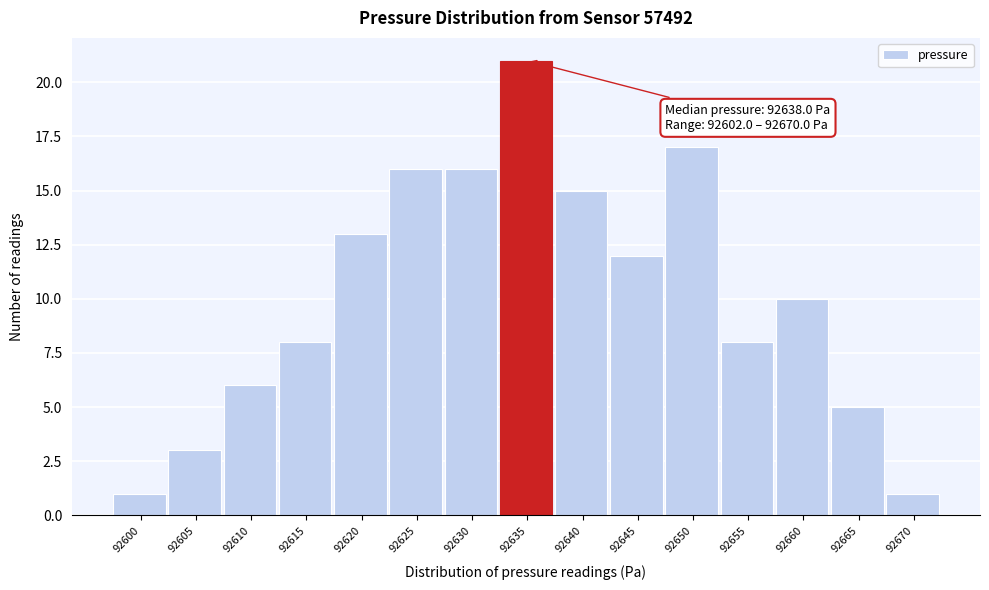

Reading right to left, transcribe all the data shown in this chart.

1	5	10	8	17	12	15	21	16	16	13	8	6	3	1